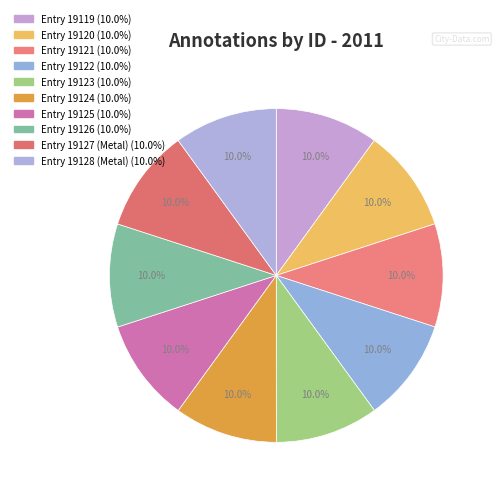

How many slices are in this pie chart?

10